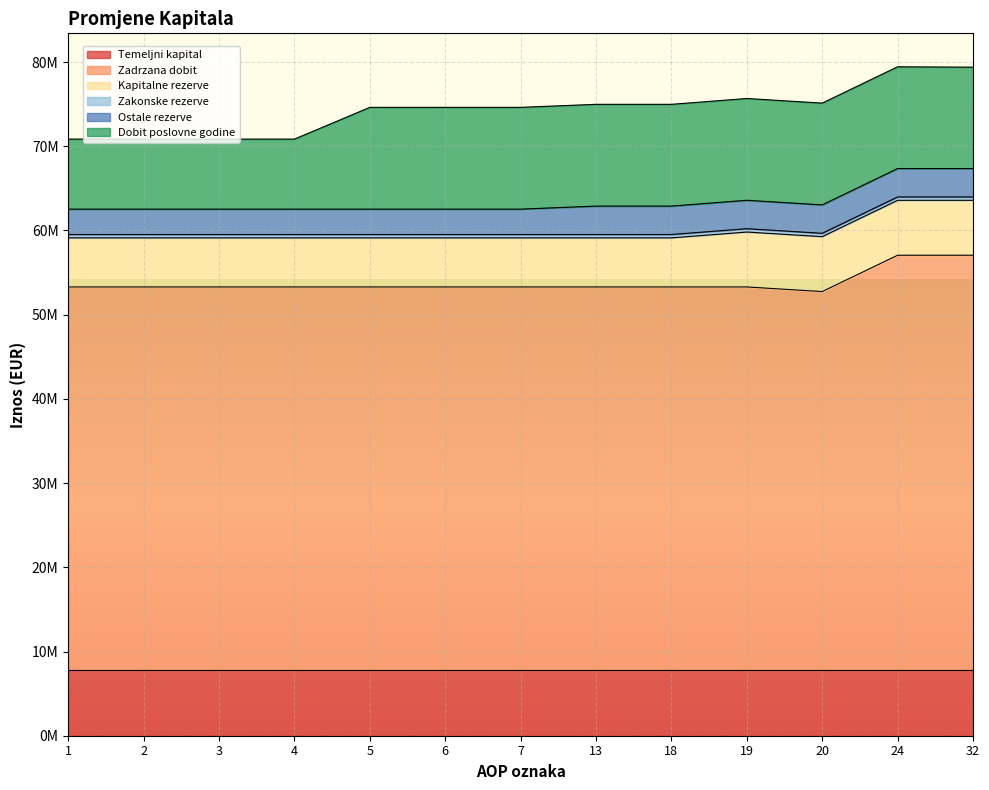

What is the sum of the Ostale rezerve values at 20 and 24?

6748656